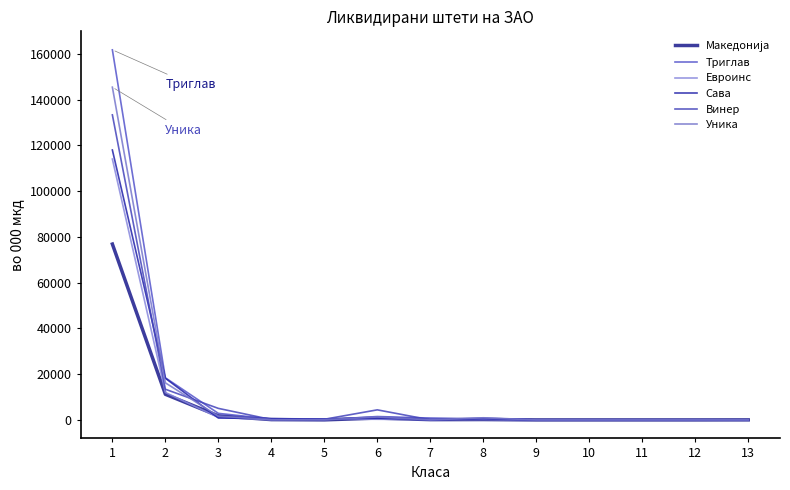

At which category is the sum across all series the highest?

1